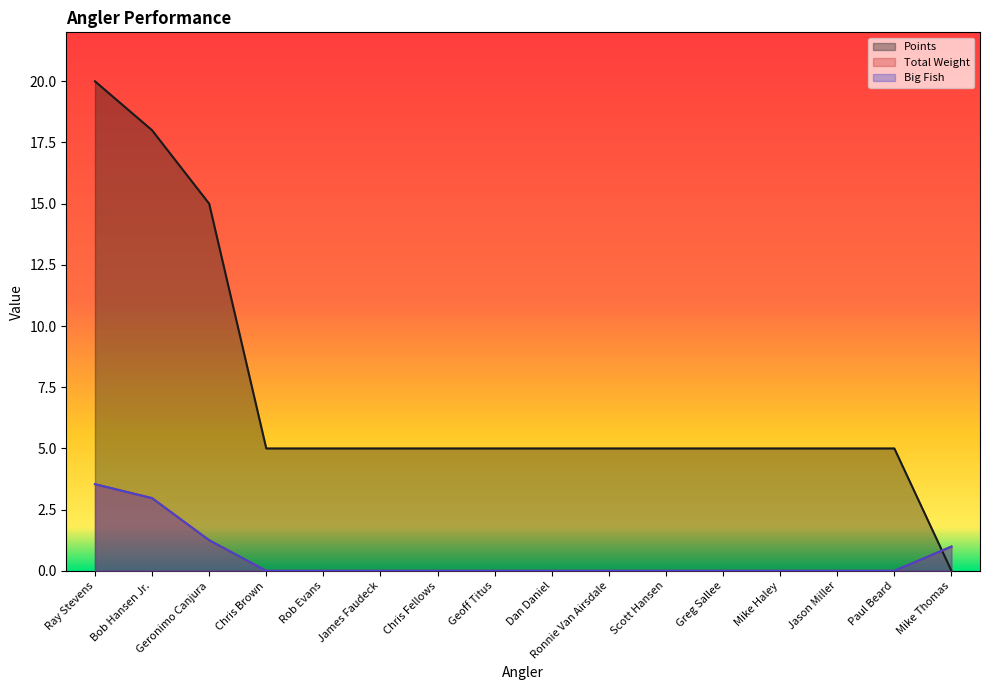

True or false: Total Weight and Big Fish cross at least once.

False